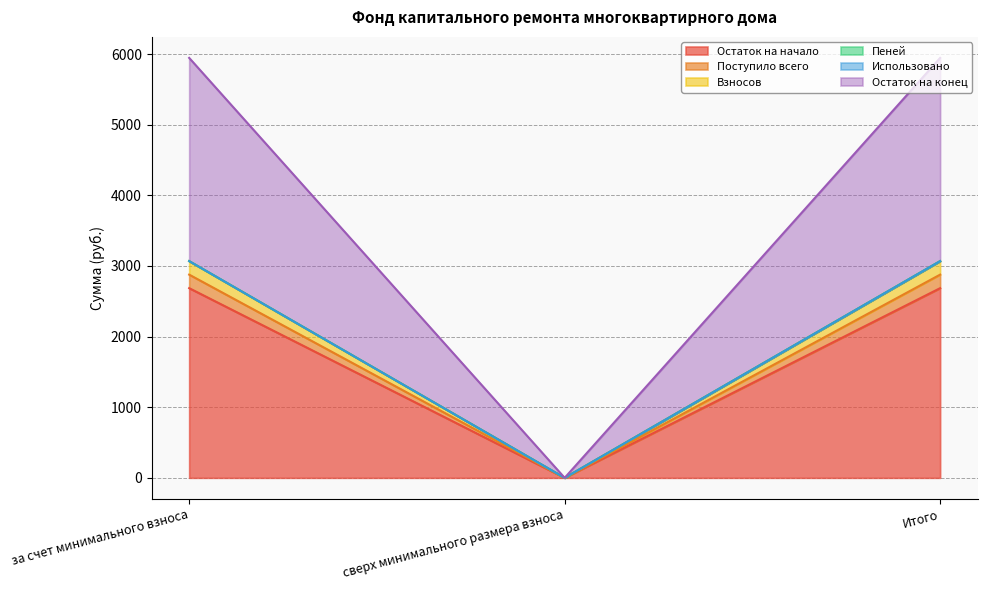

How many values in the Остаток на конец series are below 3069?

1